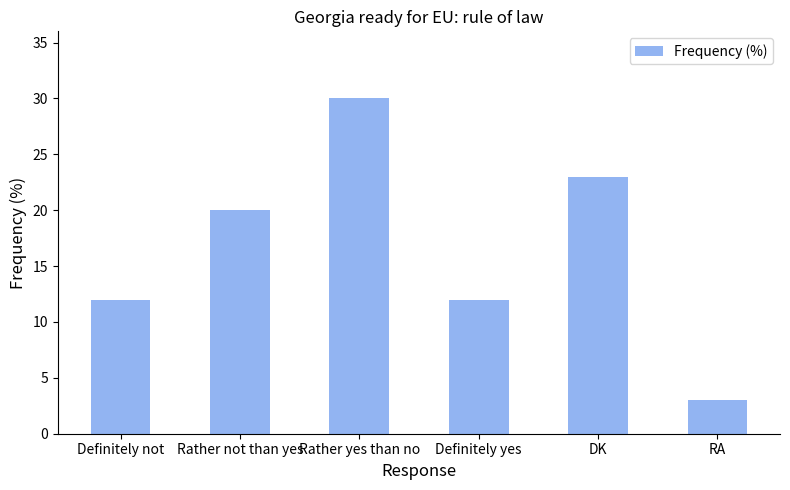

What position from the left is DK?

5